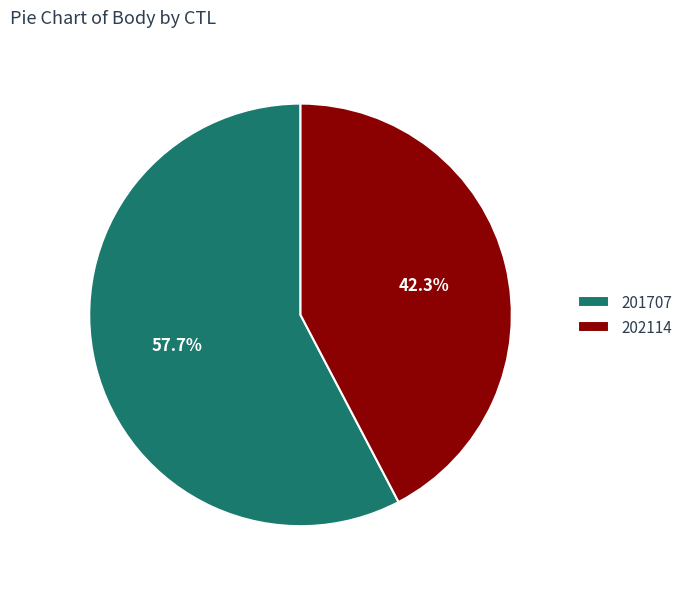

To the nearest percent, what percentage of the pie is 202114?

42%